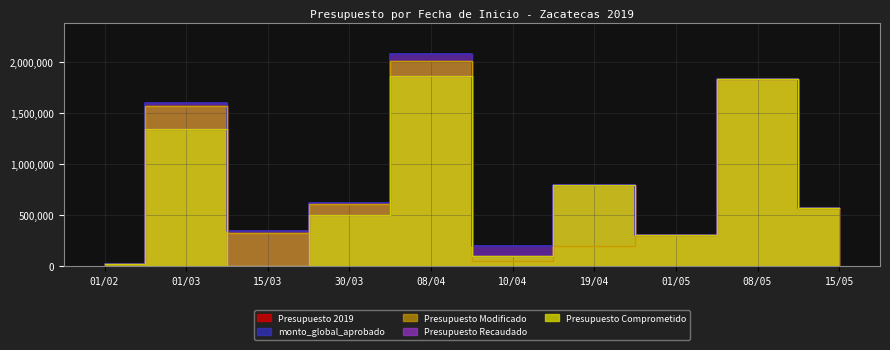

The Presupuesto Modificado series shows 497812.2 at 08/04. True or false?

False